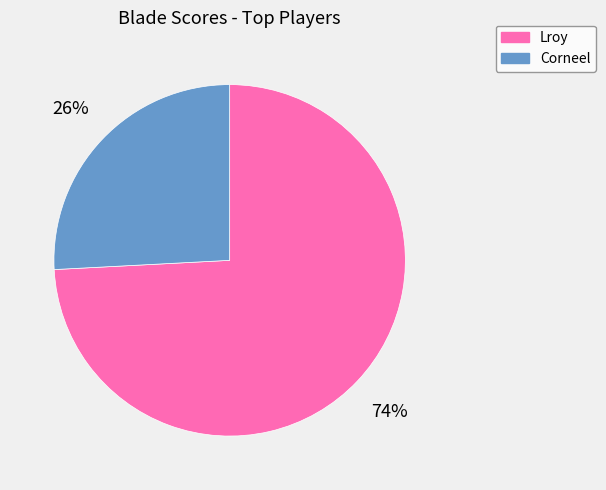

Do Lroy and Corneel together represent more than half of the pie?

Yes